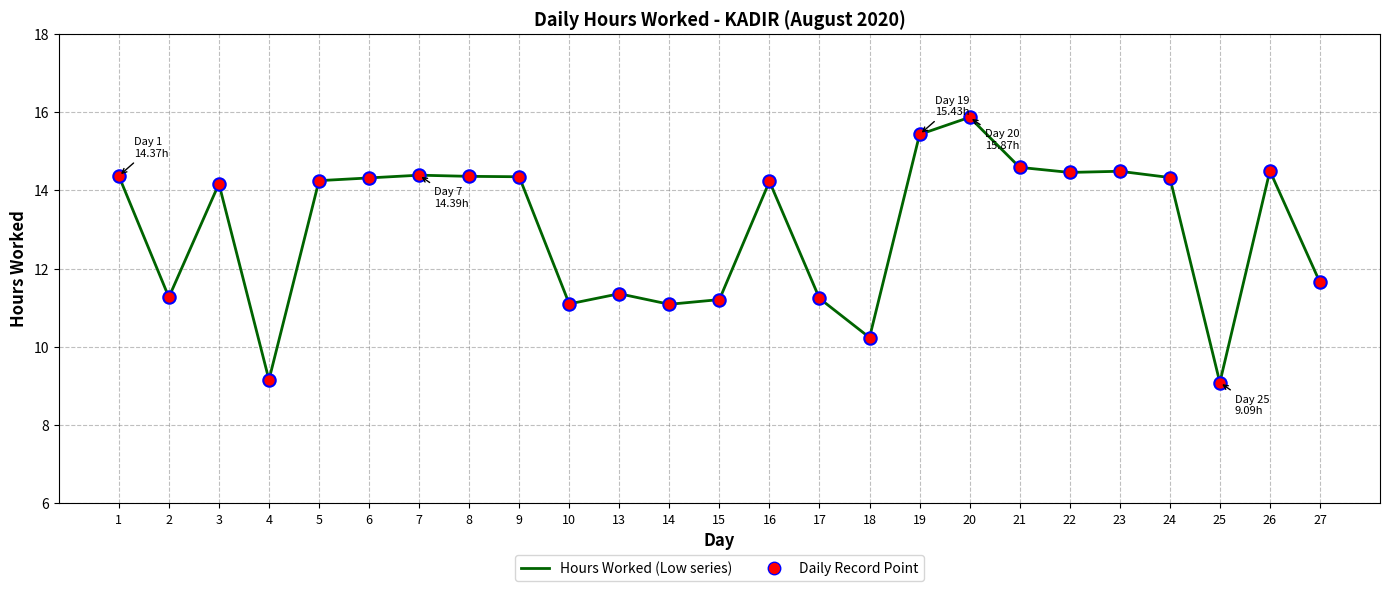

What is the change in value from 1 to 25?

-5.3